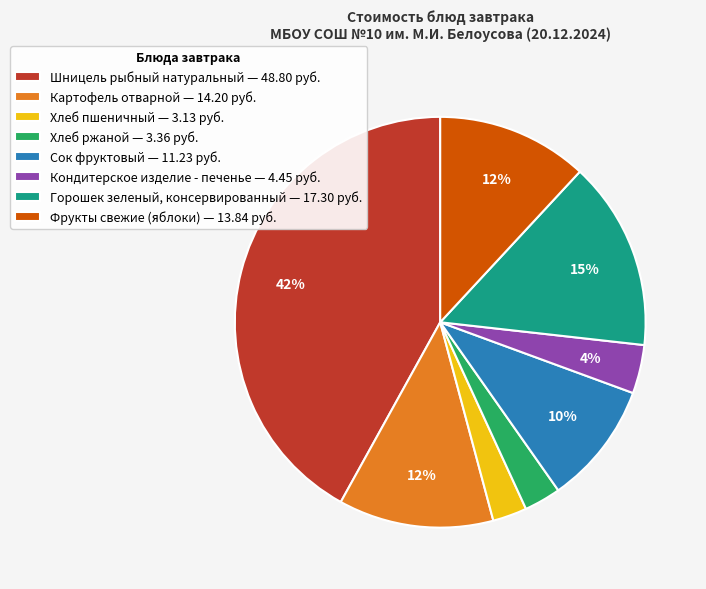

Is the sum of Шницель рыбный натуральный — 48.80 руб. and Горошек зеленый, консервированный — 17.30 руб. greater than half?

Yes